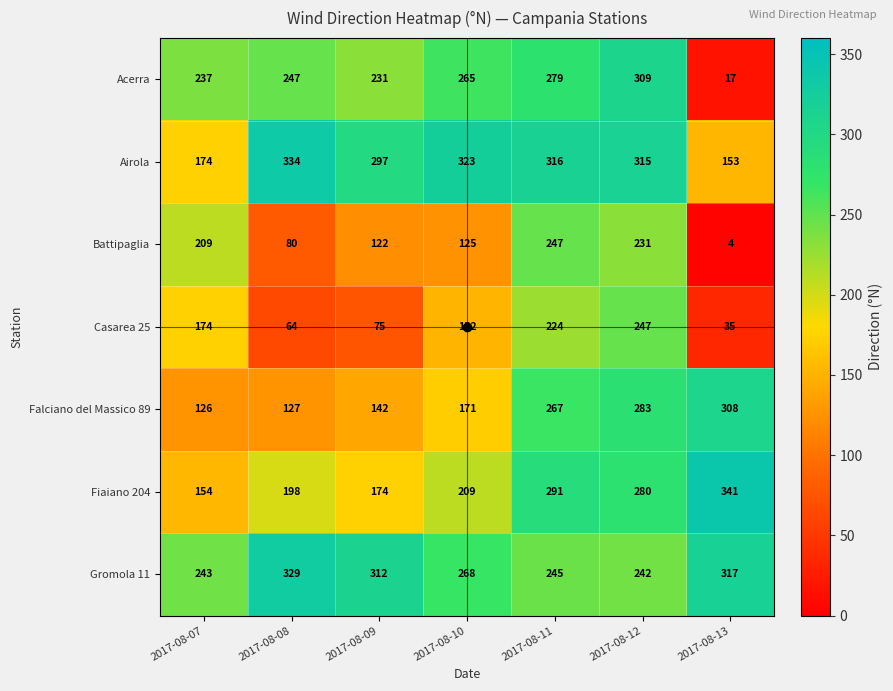

What is the average value of the Falciano del Massico 89 series?

203